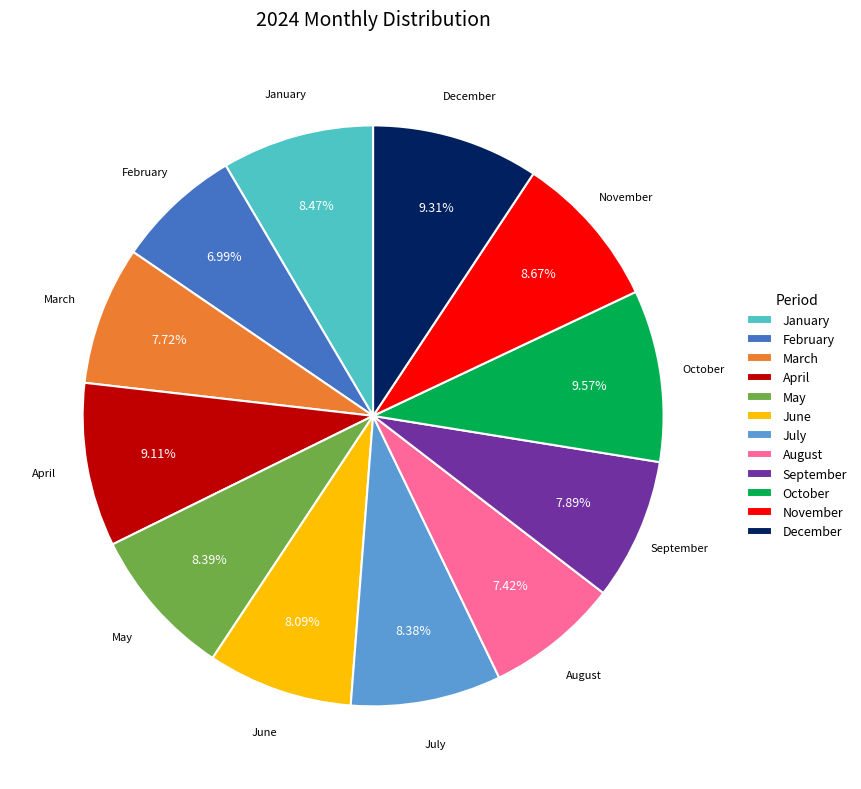

What is the ratio of the value at October to the value at June?

1.2